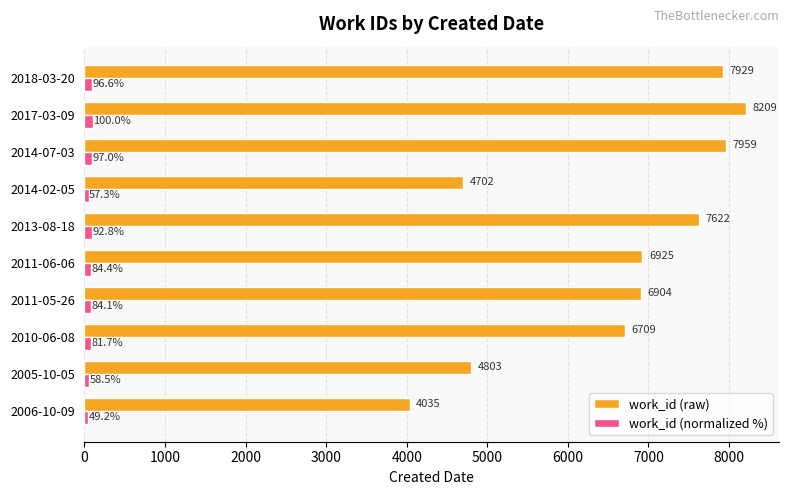

Rank the series by their average value, from highest to lowest.

work_id (raw), work_id (normalized %)